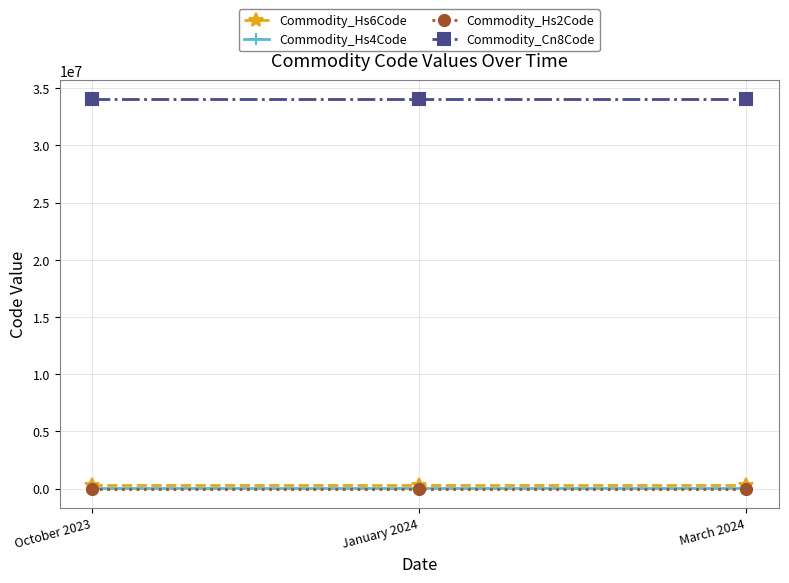

What is the greatest value displayed?

34025090